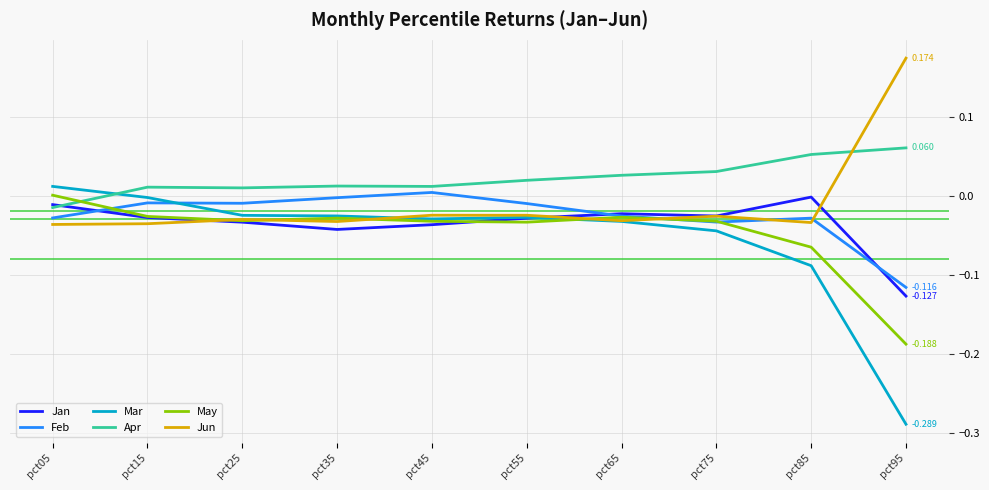

What is the difference between the Mar values at pct95 and pct15?

0.3